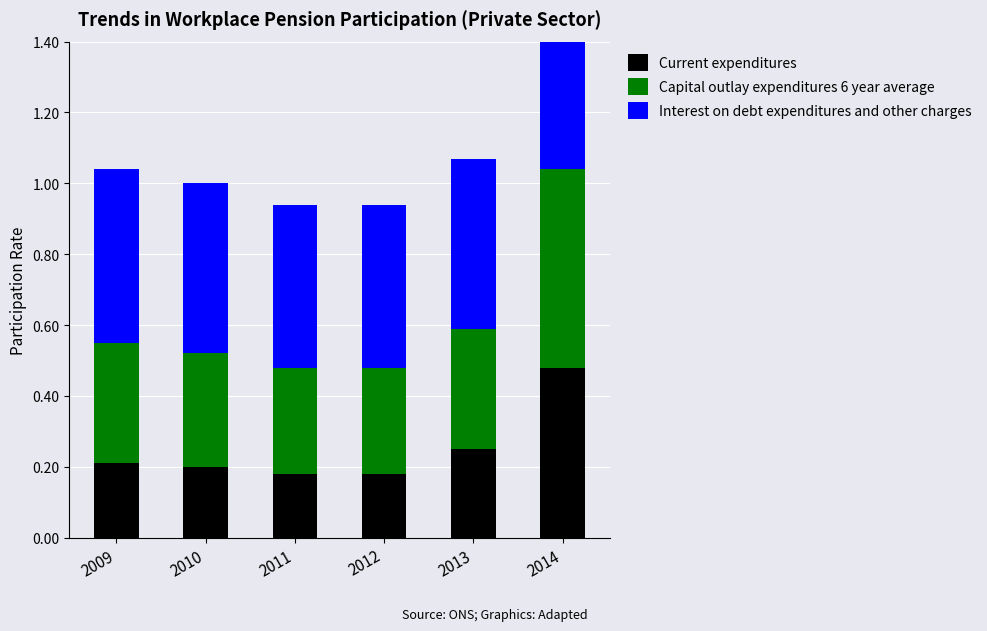

What is the maximum value shown in the chart?

0.6